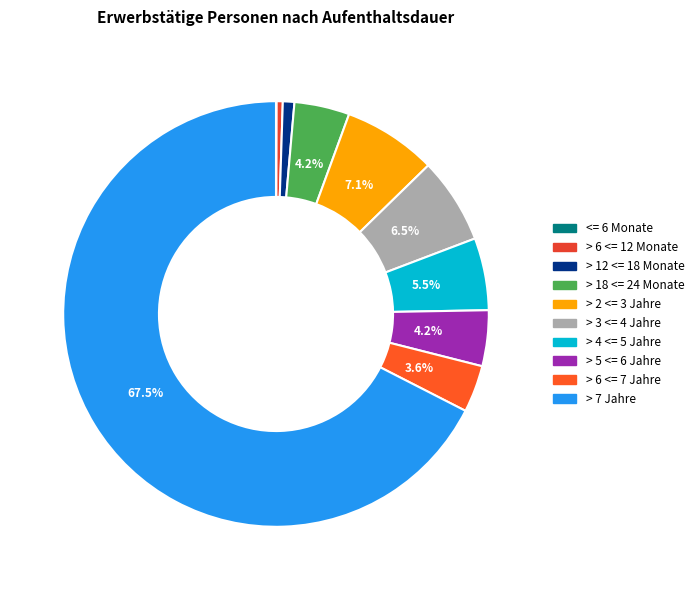

Is it true that > 2 <= 3 Jahre is 19% of the pie?

False